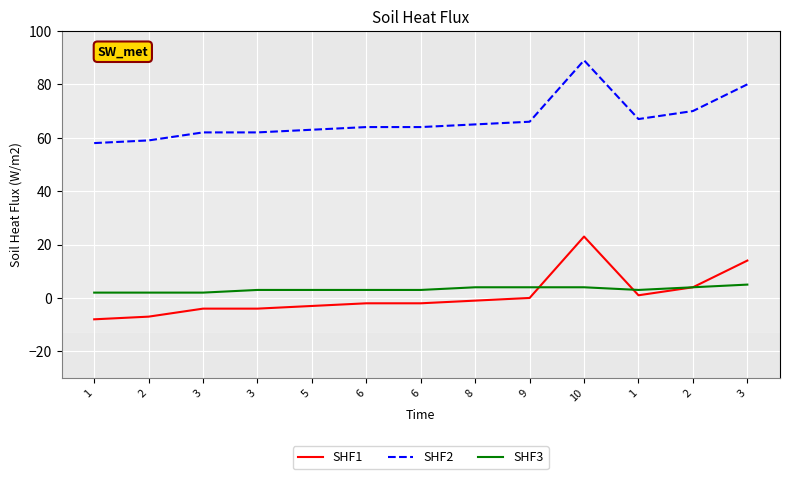

What are all the series names shown in the legend?

SHF1, SHF2, SHF3